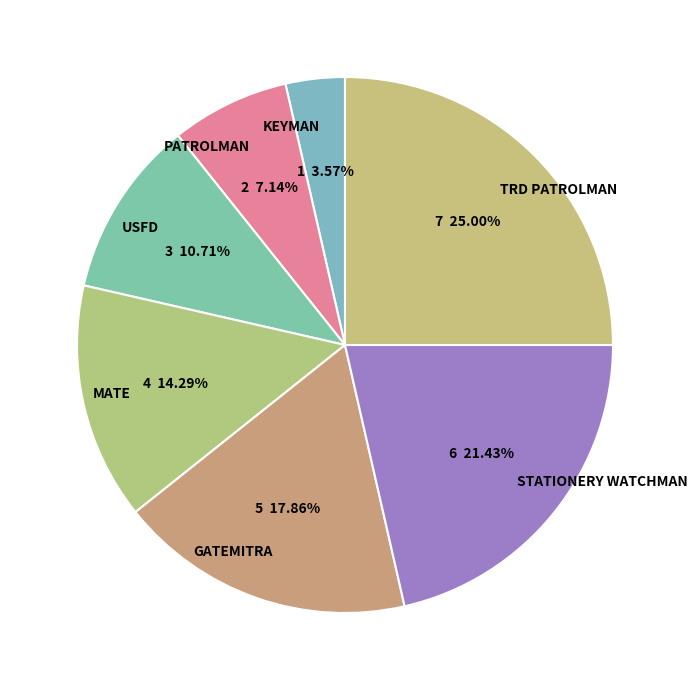

Which has a higher value, PATROLMAN or KEYMAN?

PATROLMAN